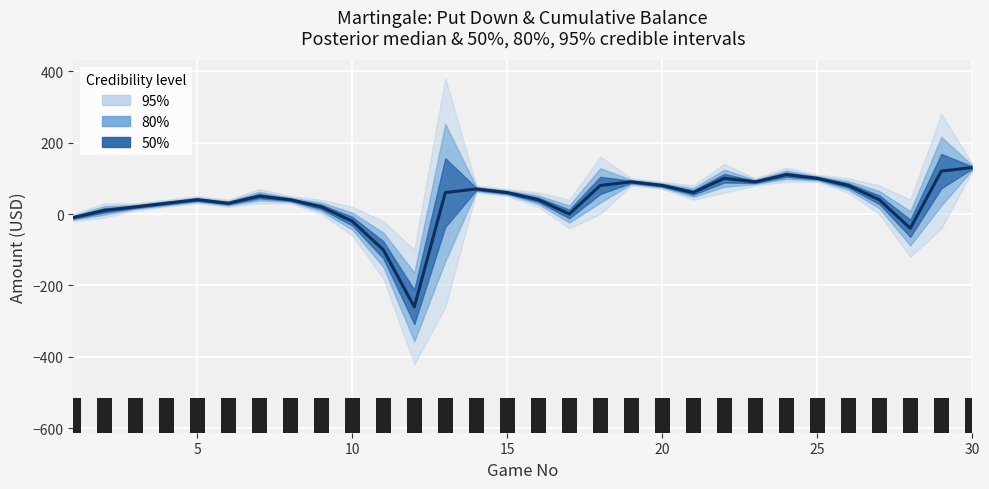

How many values in the Cumulative Balance series are below 50?

15